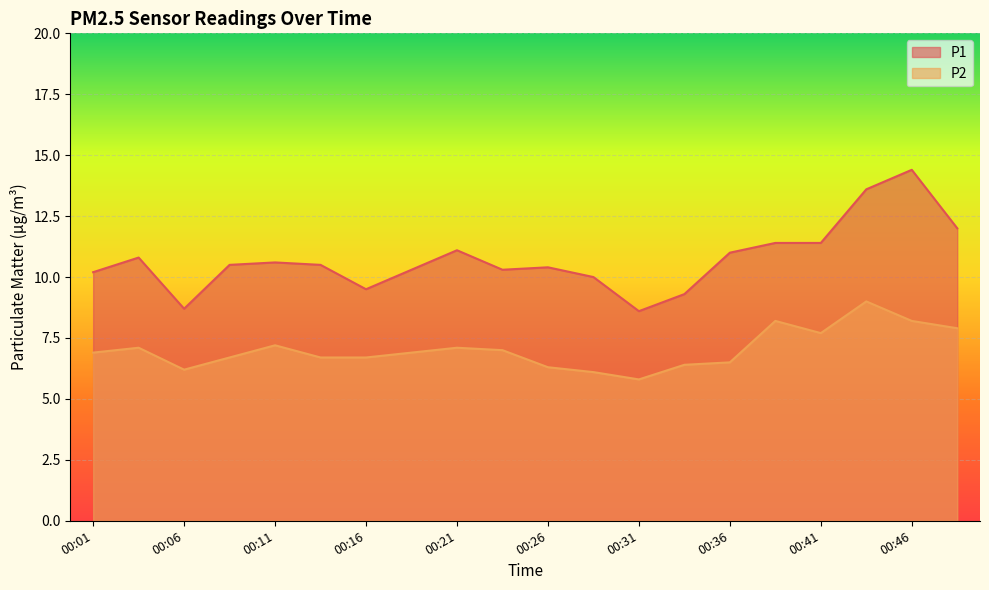

What is the sum of all P1 values?

214.6